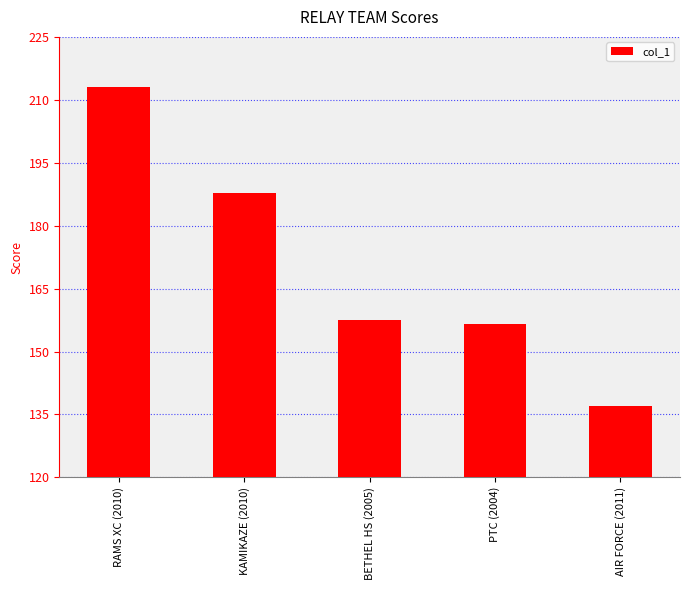

What is the change in value from PTC (2004) to AIR FORCE (2011)?

-19.5